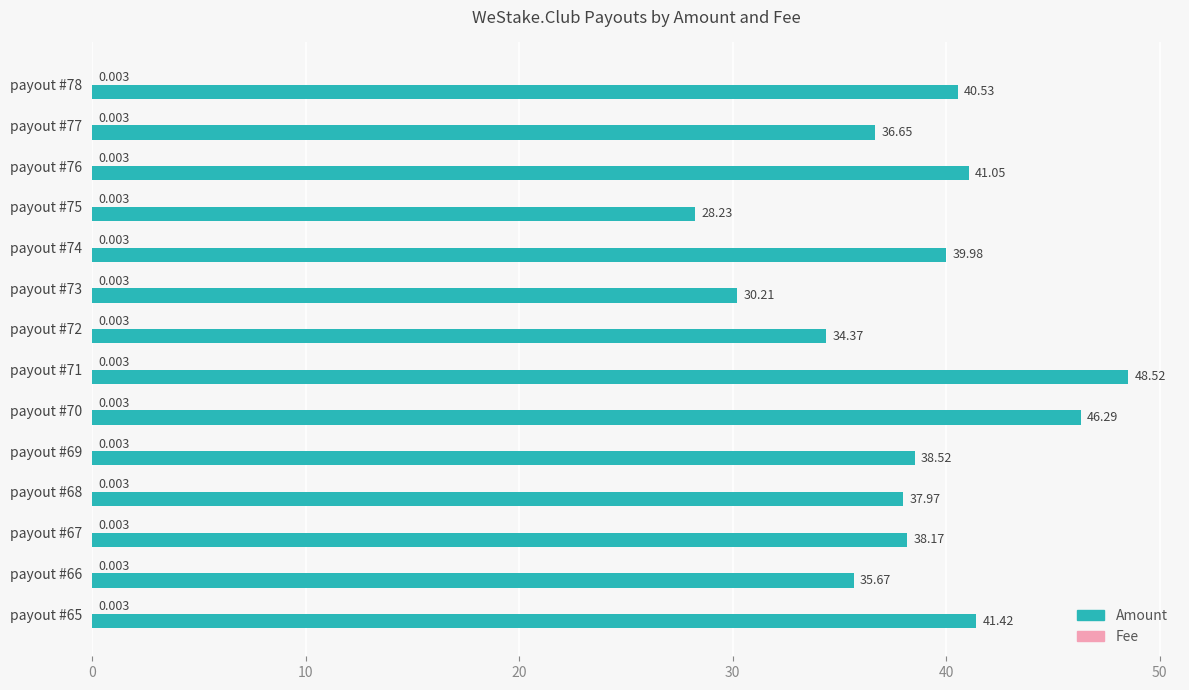

How many values in the Amount series exceed 38?

8